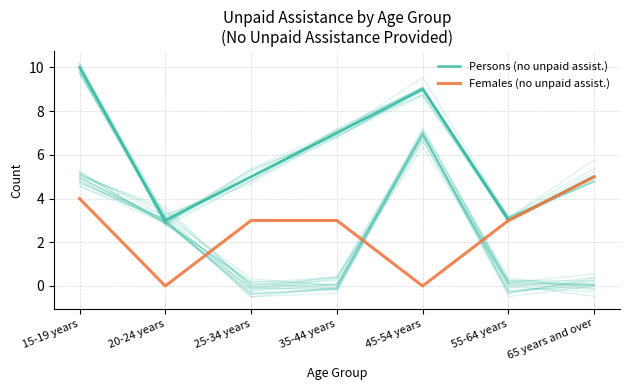

The value of Females (no unpaid assist.) at 35-44 years is 3. True or false?

True